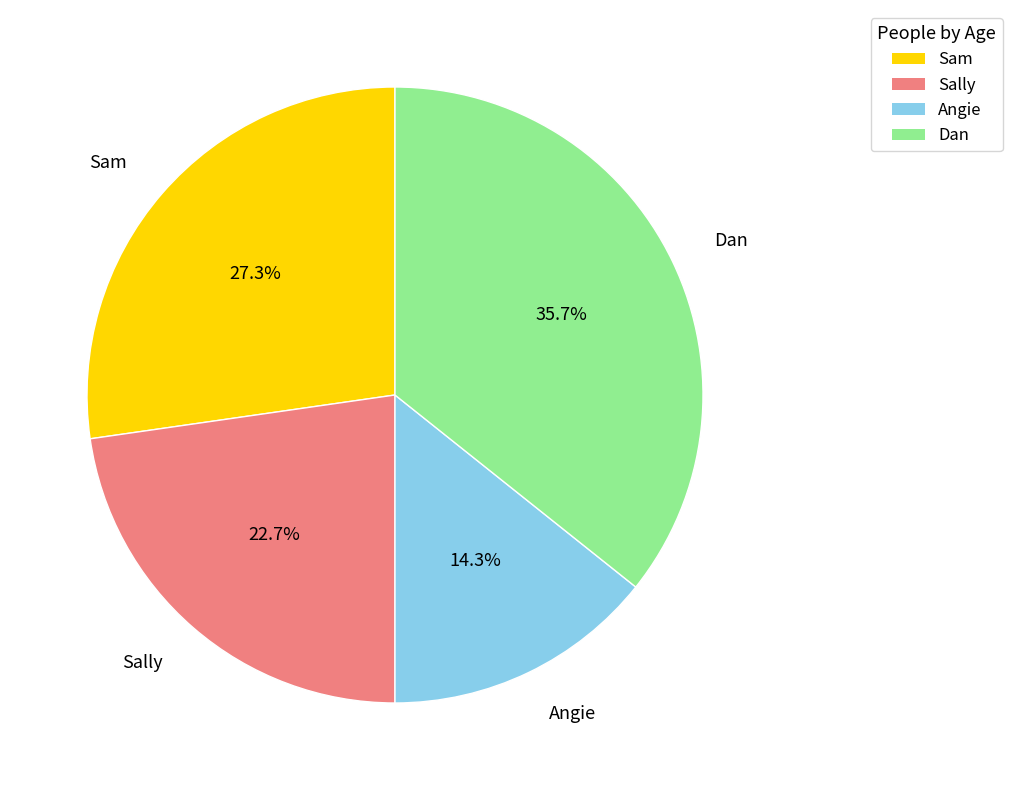

Approximately how many times larger is the value at Dan compared to Sam?

1.3